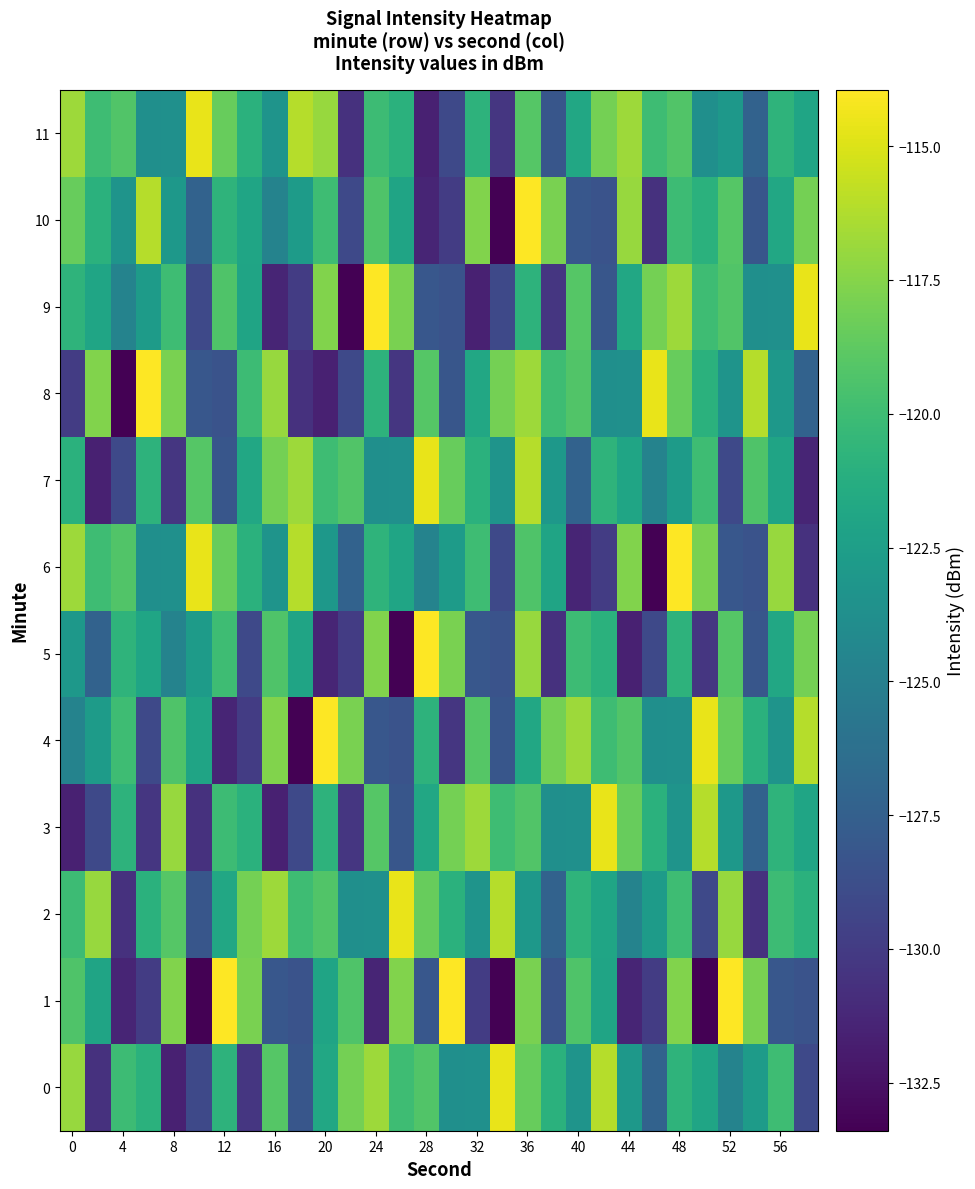

Which series has the widest spread of values?

1